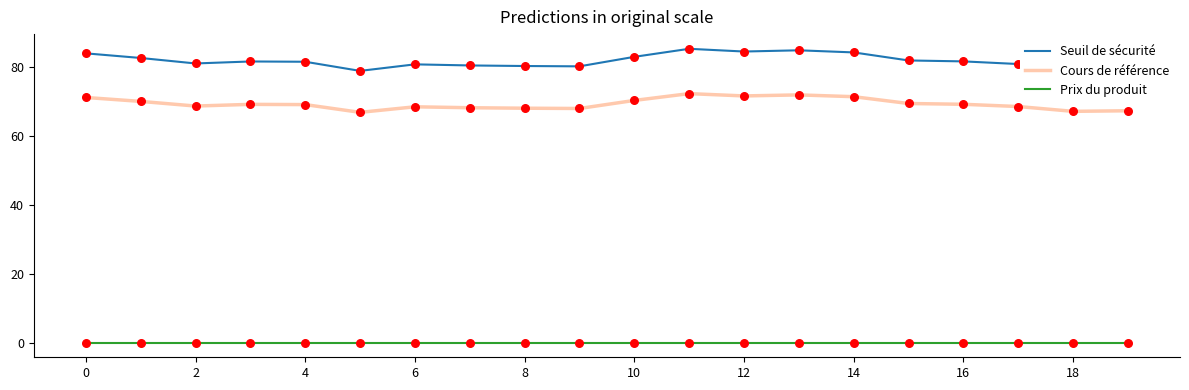

Which series has the largest total across all categories?

Seuil de sécurité